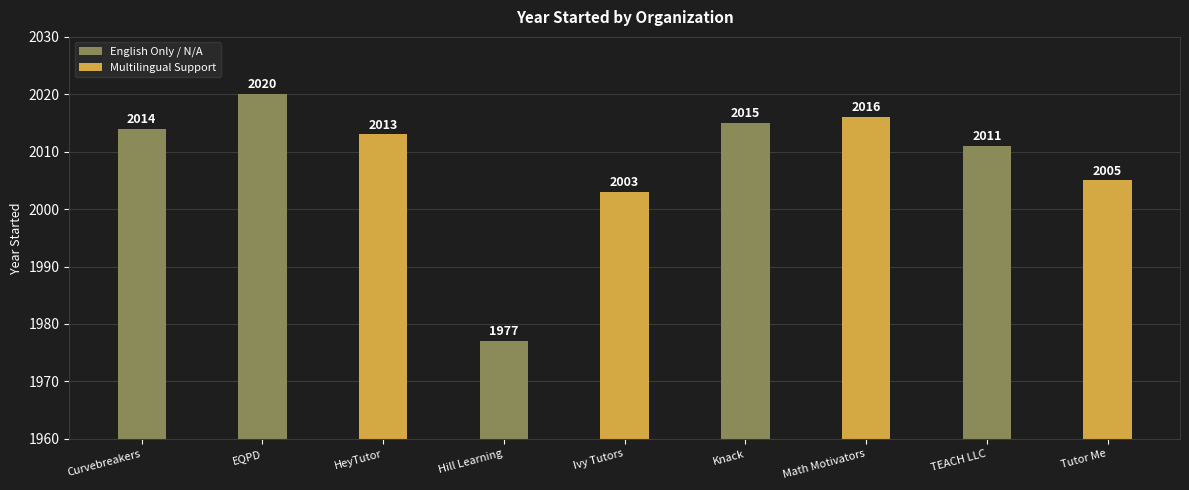

List the labels in order of value, smallest first.

Hill Learning, Ivy Tutors, Tutor Me, TEACH LLC, HeyTutor, Curvebreakers, Knack, Math Motivators, EQPD